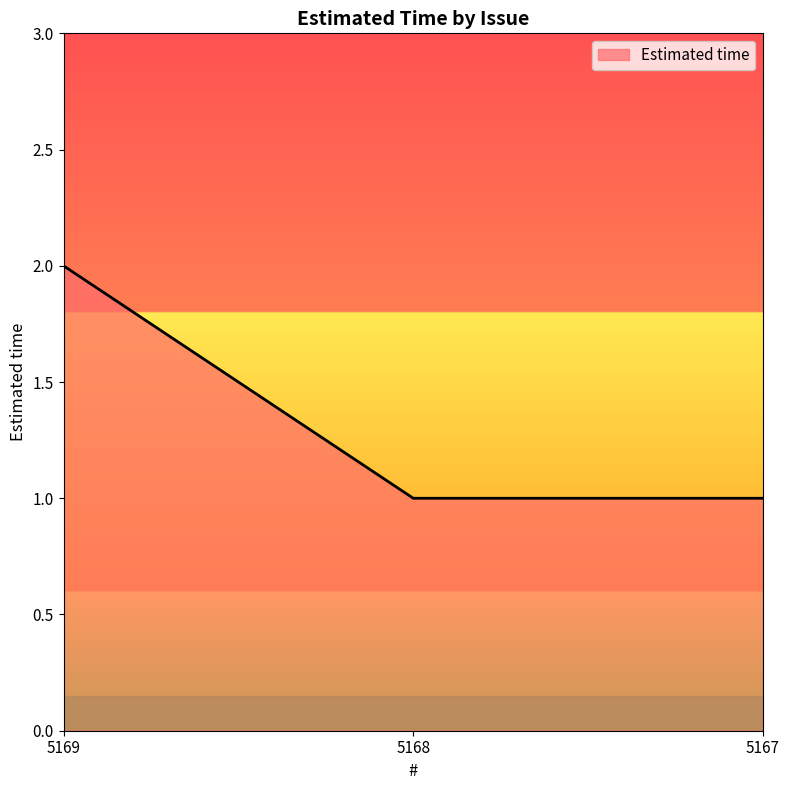

Reading left to right, extract all data points from this chart.

2	1	1